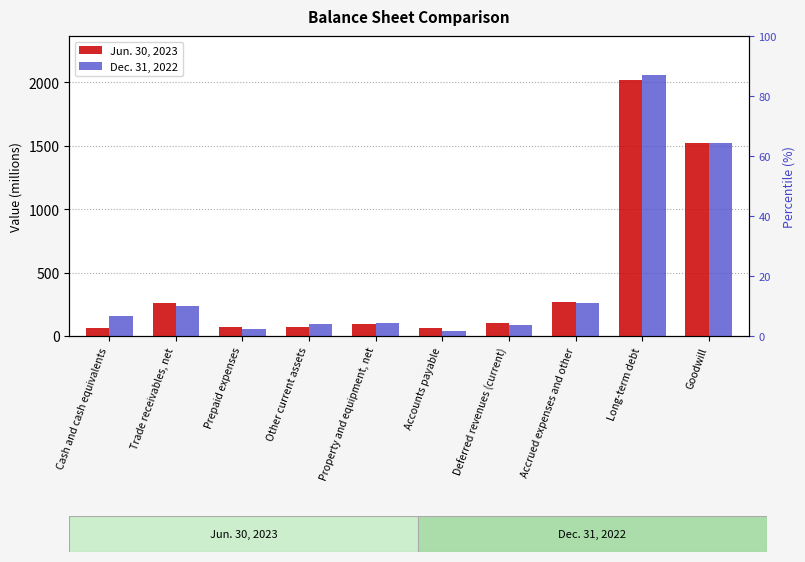

Which series has the largest total across all categories?

Dec. 31, 2022